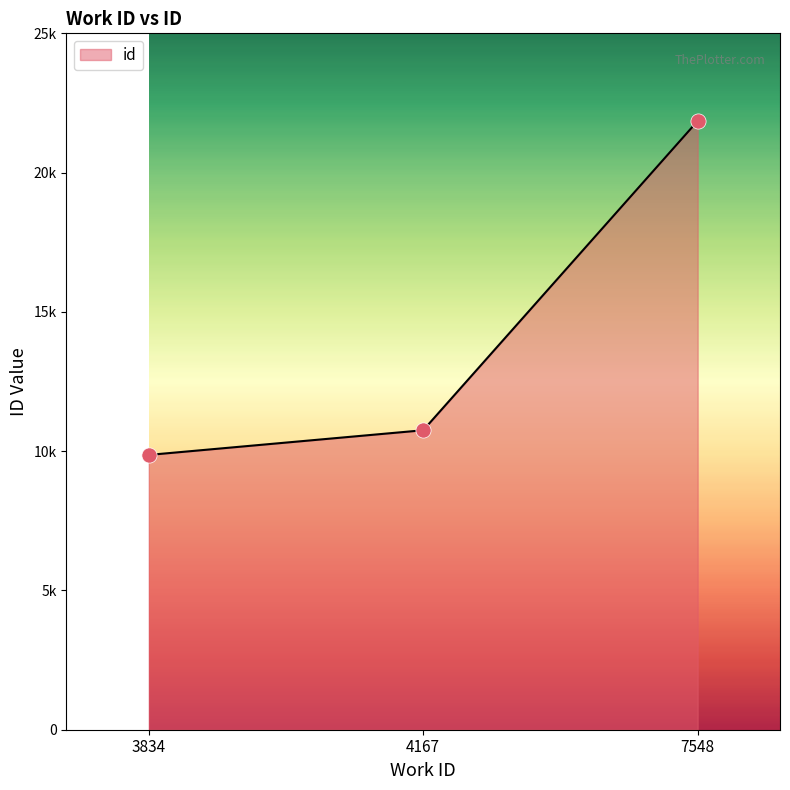

Is this an area chart (filled region under the line)?

Yes